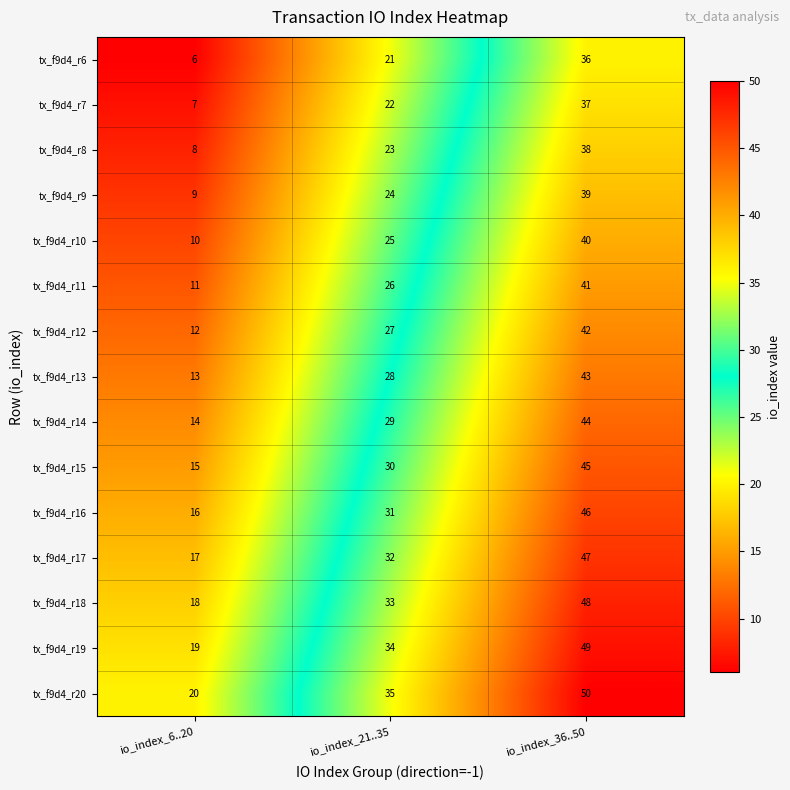

True or false: tx_f9d4_r12 has a value of 42 at io_index_36..50.

True